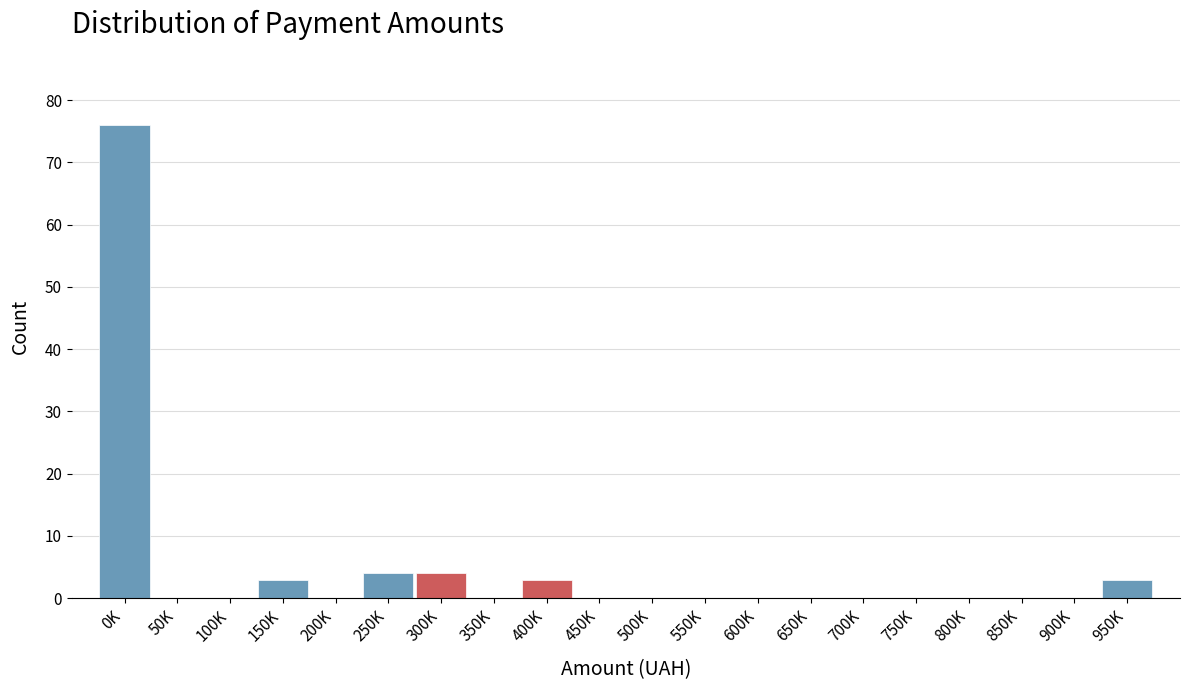

Reading left to right, what are all the values shown in this chart?

0K=76	50K=0	100K=0	150K=3	200K=0	250K=4	300K=4	350K=0	400K=3	450K=0	500K=0	550K=0	600K=0	650K=0	700K=0	750K=0	800K=0	850K=0	900K=0	950K=3